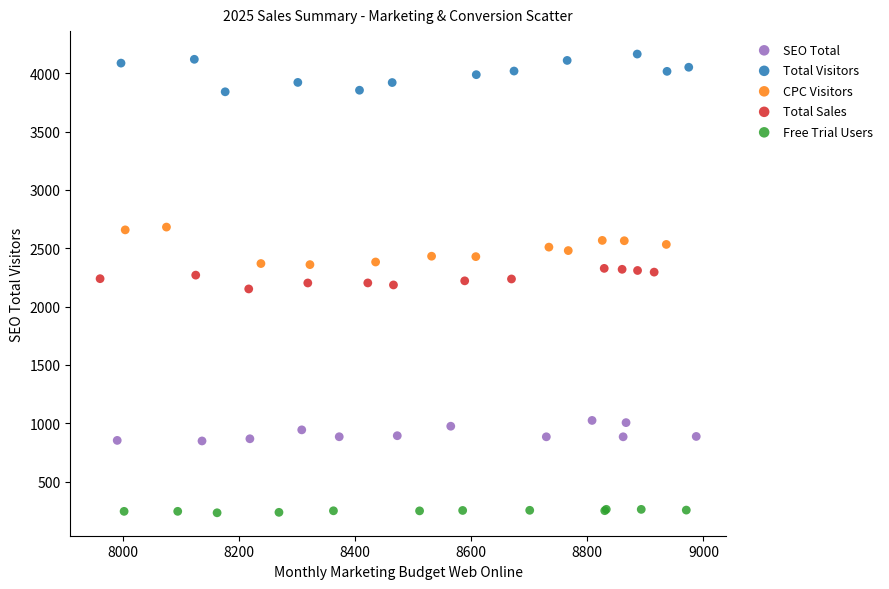

What are all the series names shown in the legend?

SEO Total, Total Visitors, CPC Visitors, Total Sales, Free Trial Users